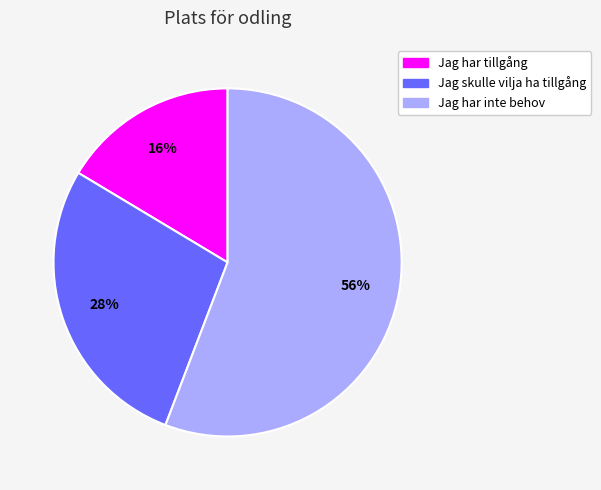

Between Jag skulle vilja ha tillgång and Jag har inte behov, which is larger?

Jag har inte behov